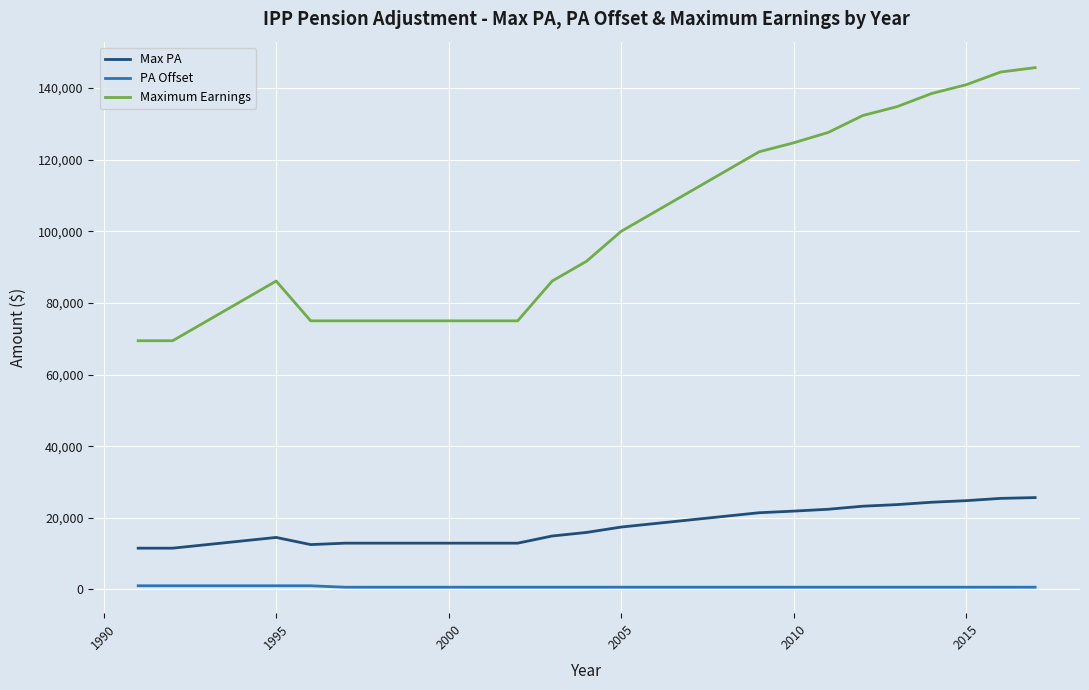

How many series are shown in this chart?

3